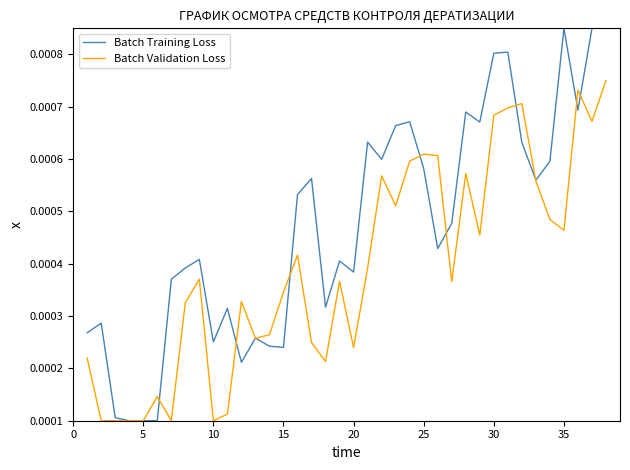

How many lines are shown in the chart?

2